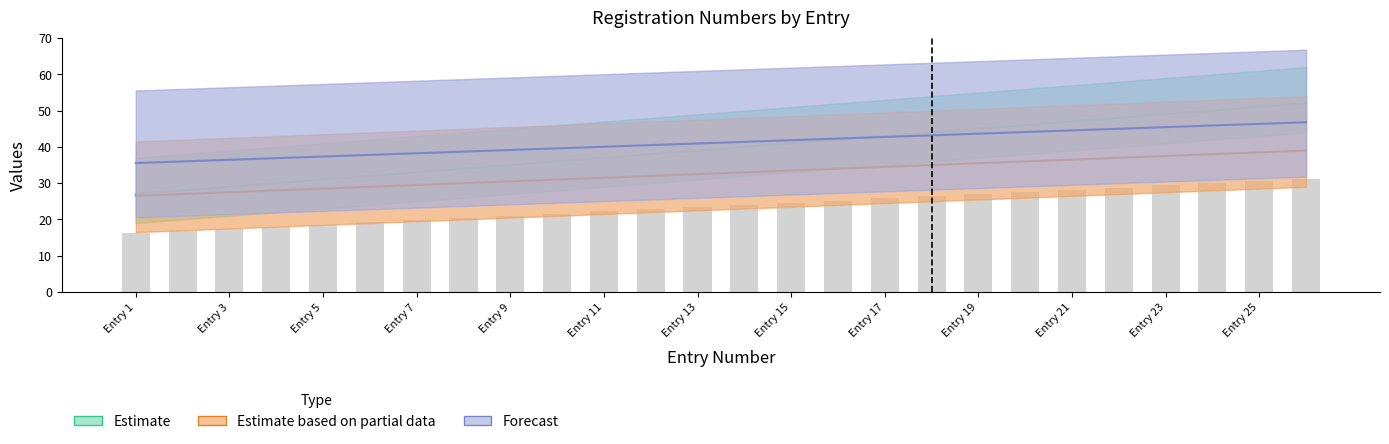

What is the average value of the Estimate series?

39.5